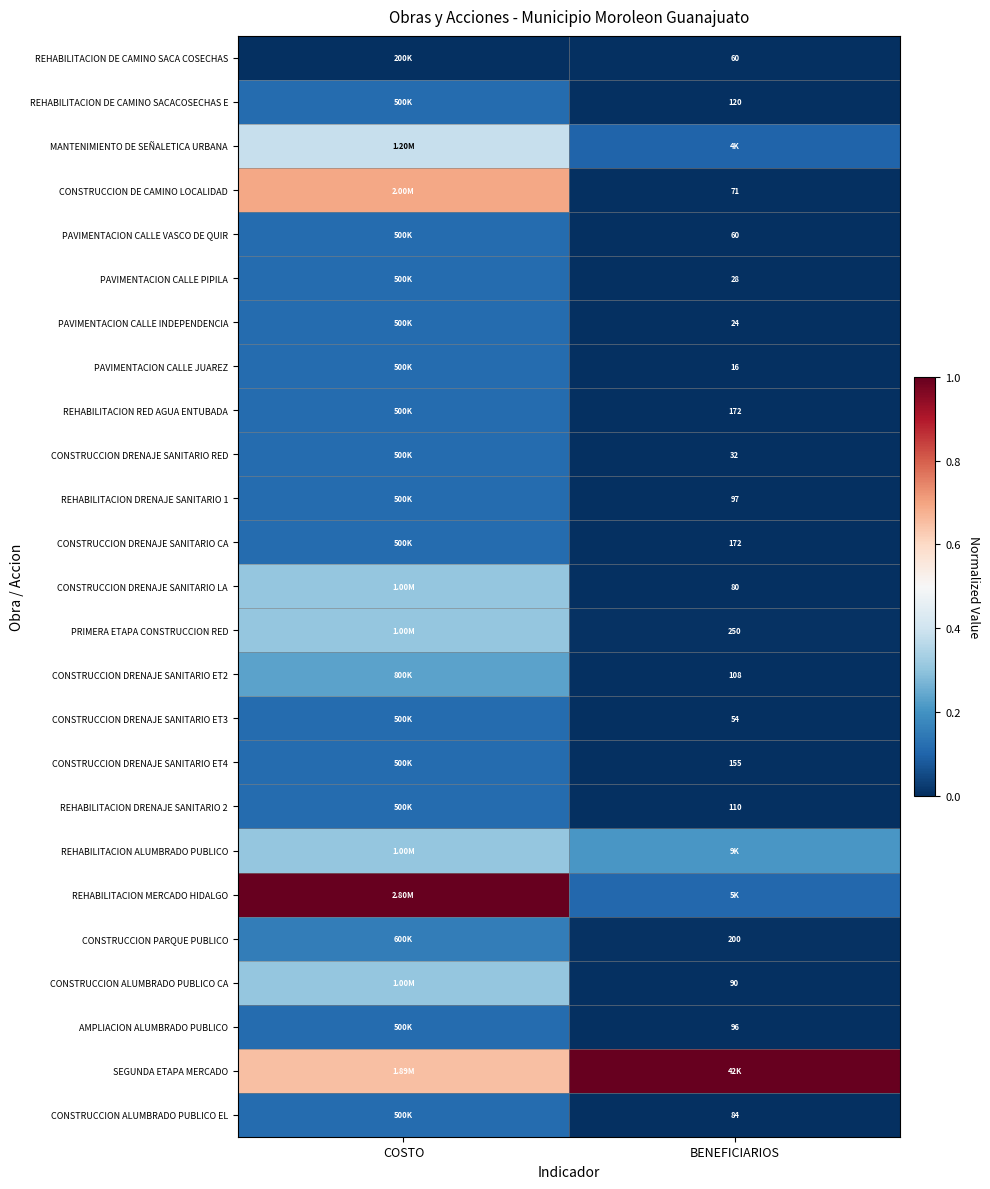

What is the sum of all PRIMERA ETAPA CONSTRUCCION RED values?

0.3